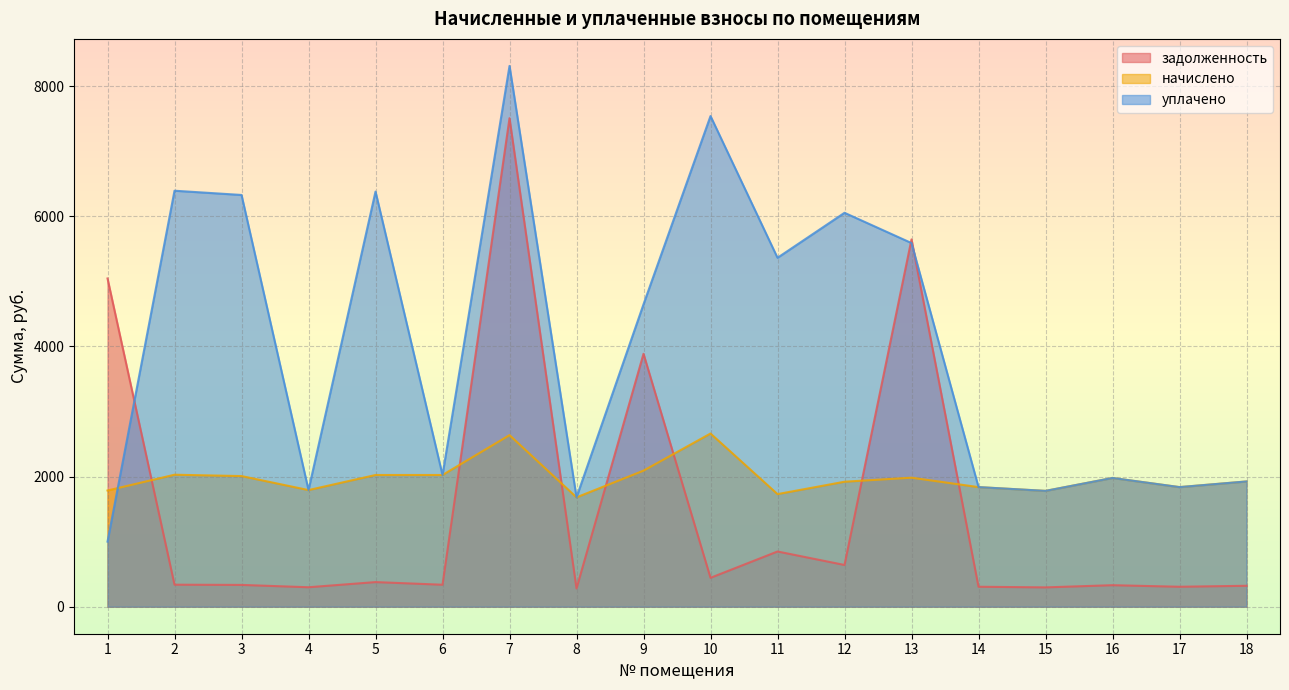

Rank the series by their maximum value, from highest to lowest.

уплачено, задолженность, начислено